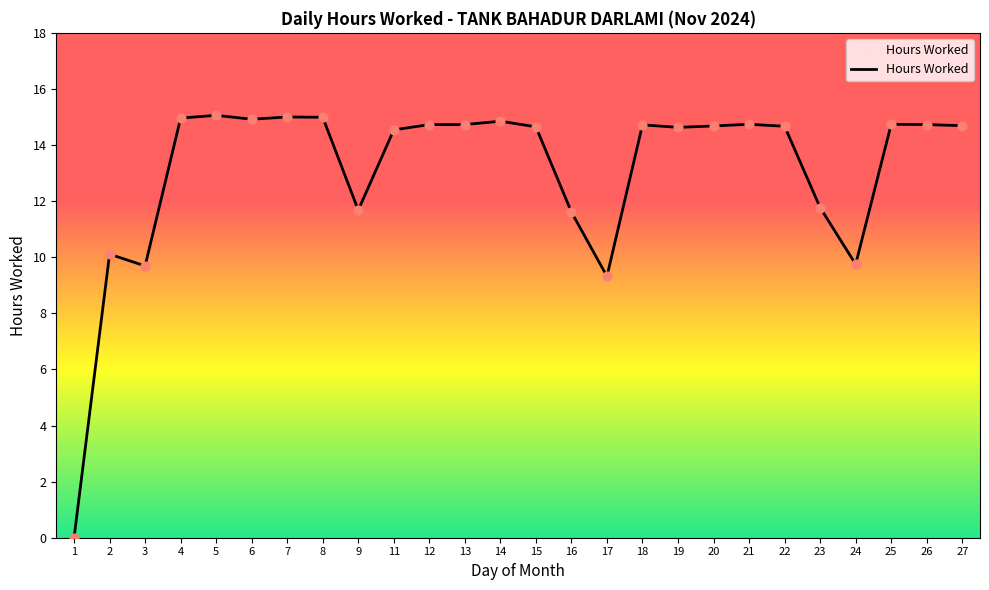

Between 5 and 20, which is larger?

5